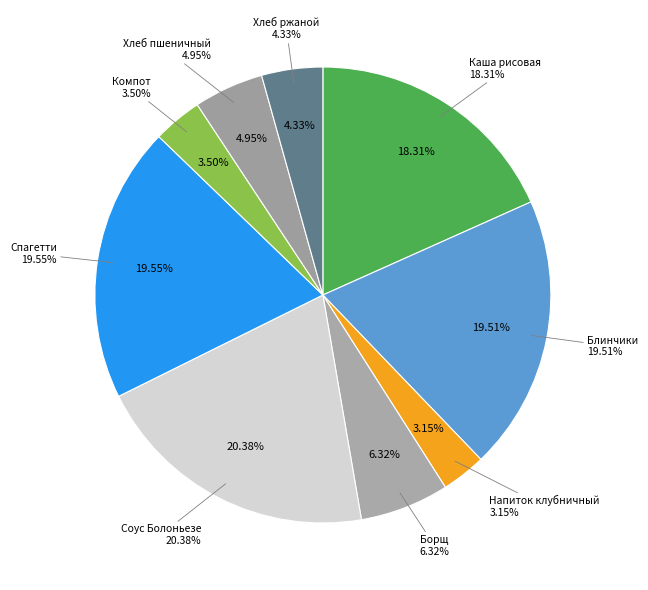

Does Компот из замороженной ягоды account for over 50% of the chart?

No